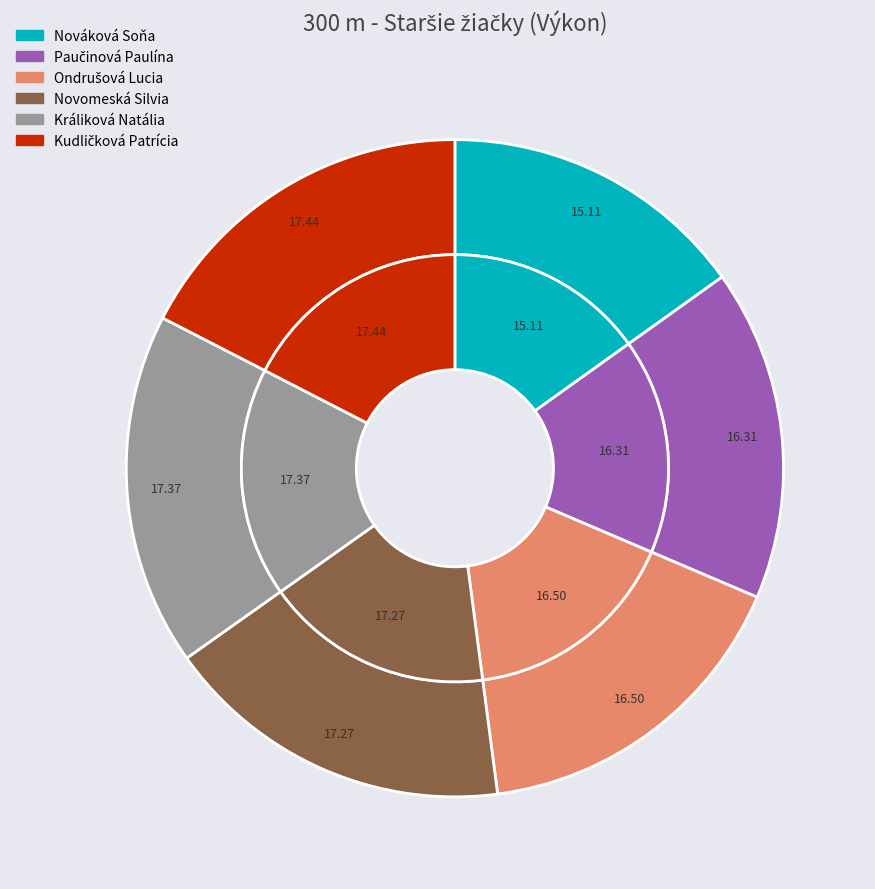

To the nearest percent, what portion does Ondrušová Lucia represent?

17%